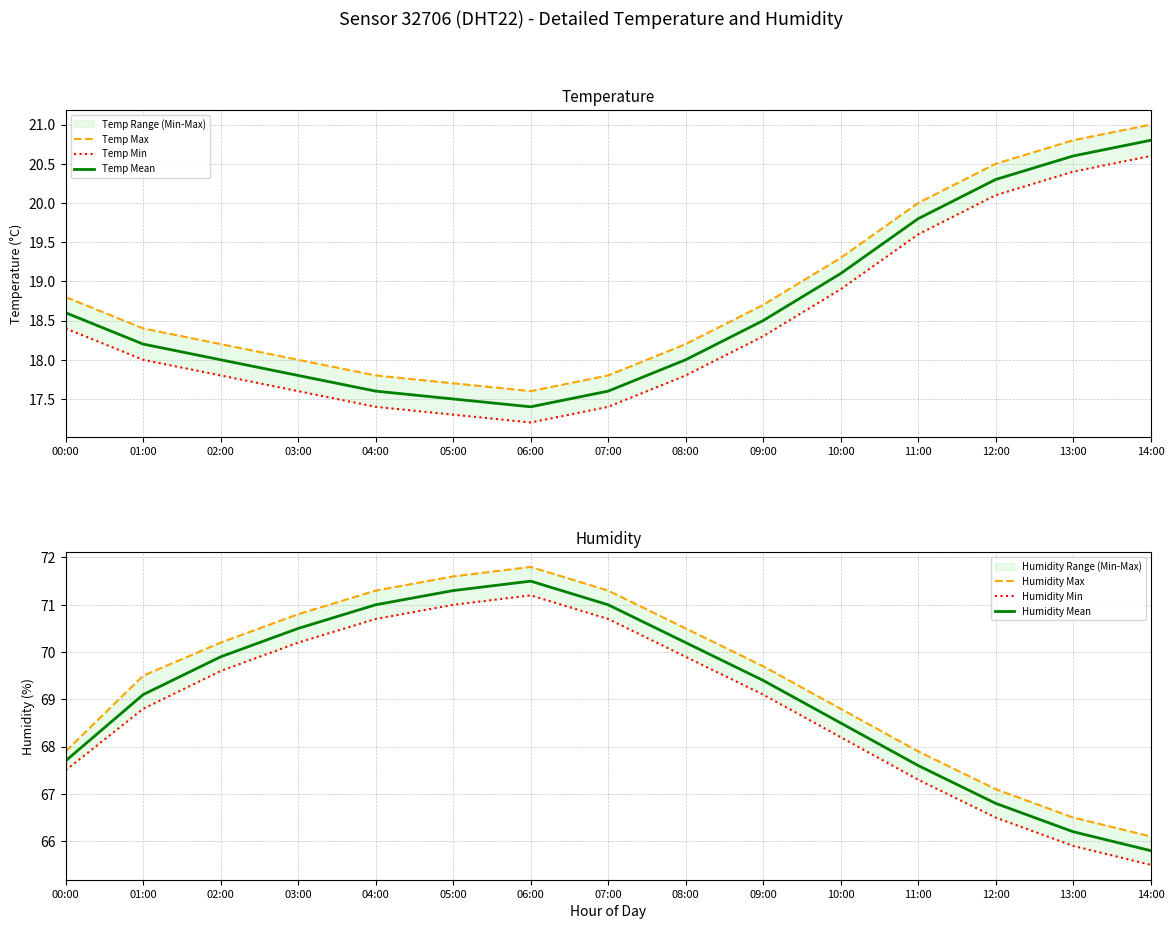

Which series has the largest range (max minus min)?

Humidity Max